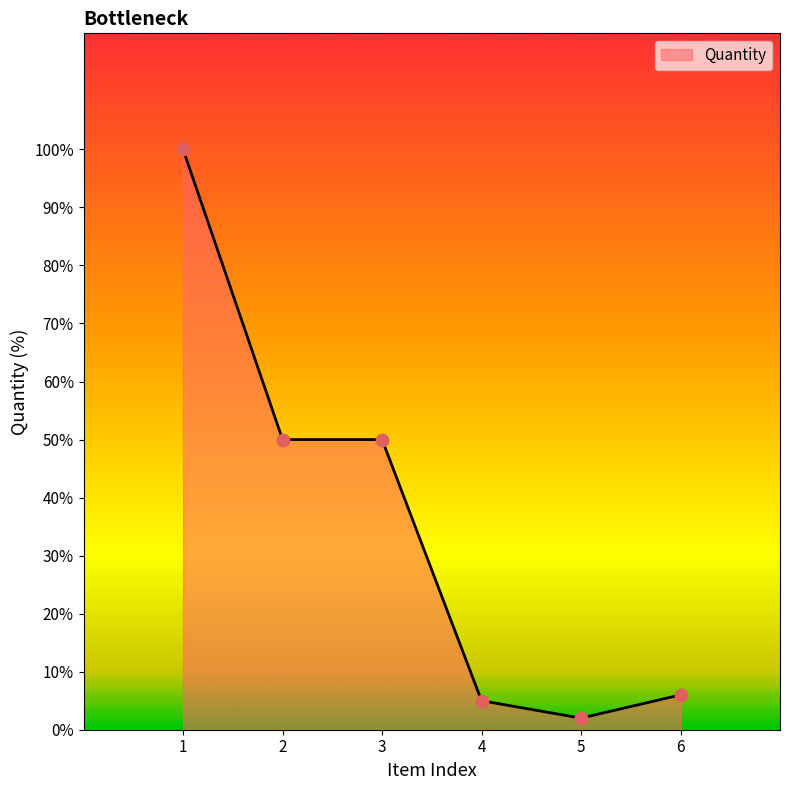

Between 3 and 5, which is larger?

3